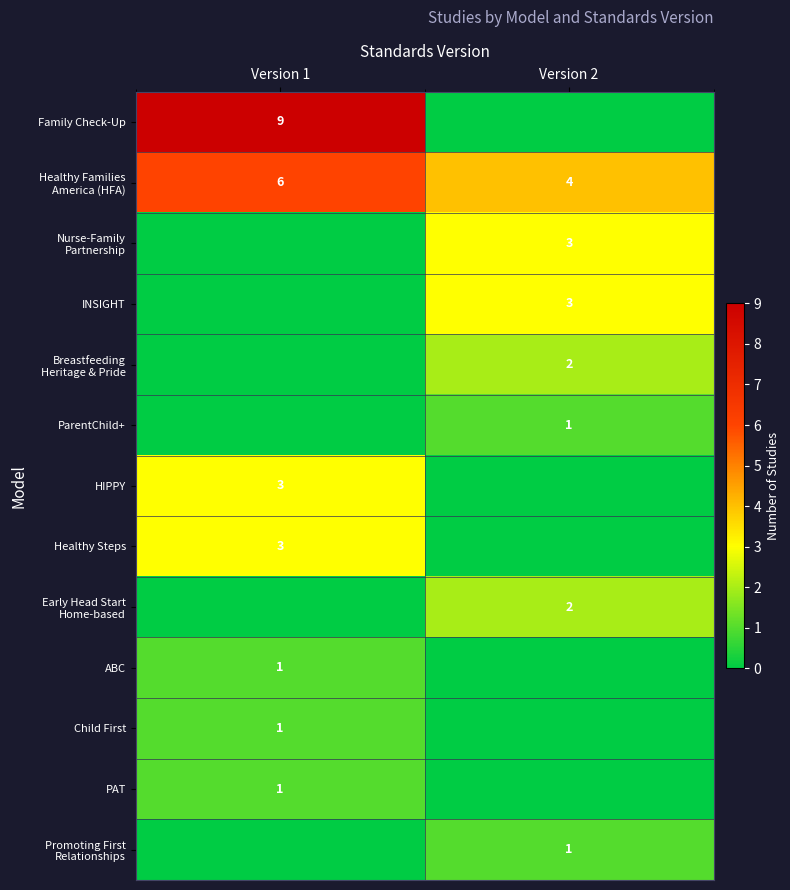

The ParentChild+ series shows 1 at Version 2. True or false?

True